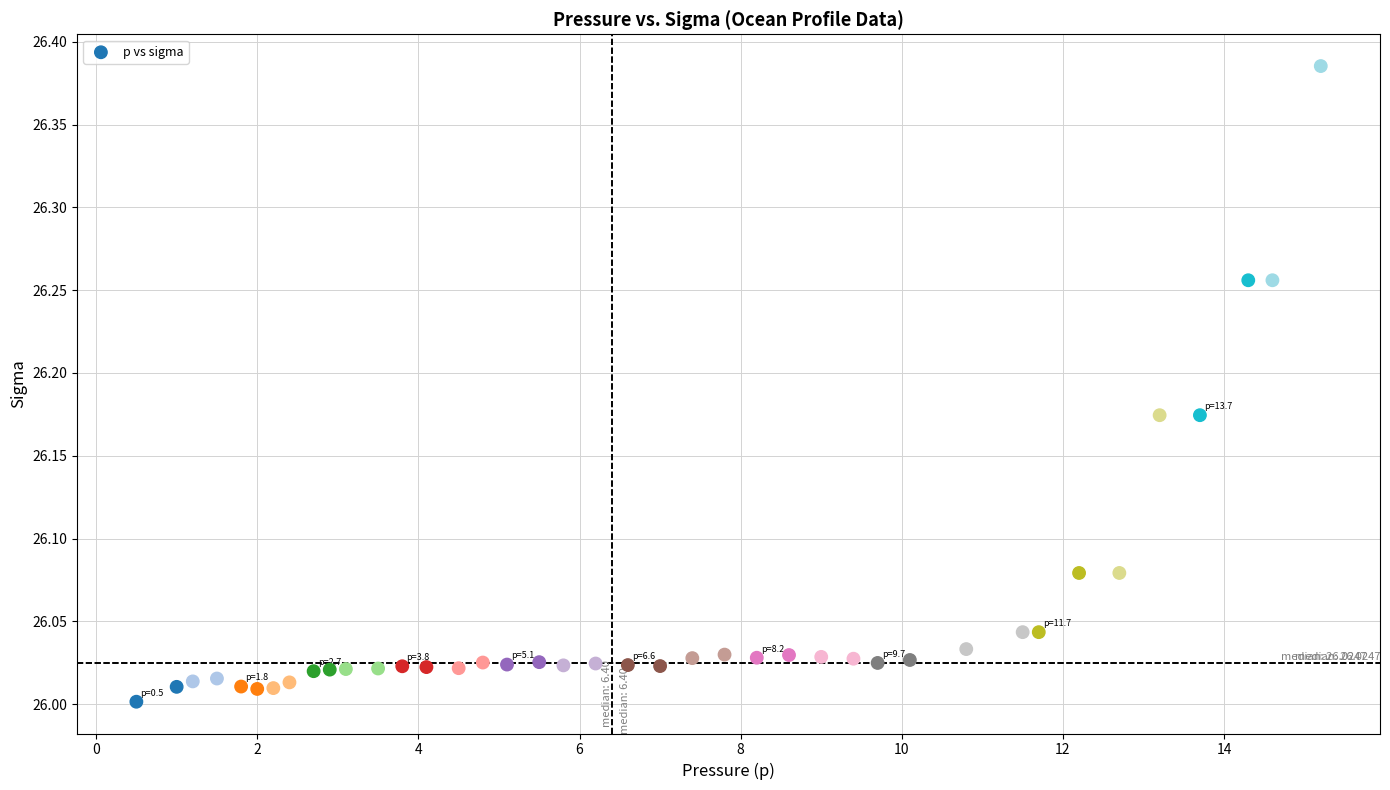

What is the range of Y values (max minus min)?

0.4